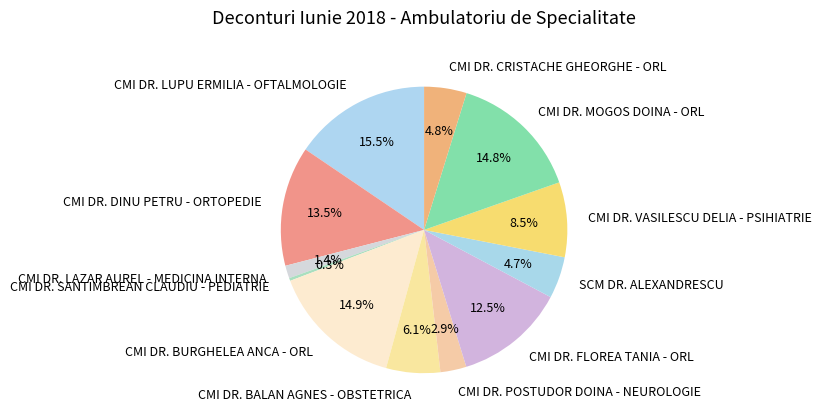

Combined, do CMI DR. DINU PETRU - ORTOPEDIE and CMI DR. BURGHELEA ANCA - ORL account for over 50%?

No